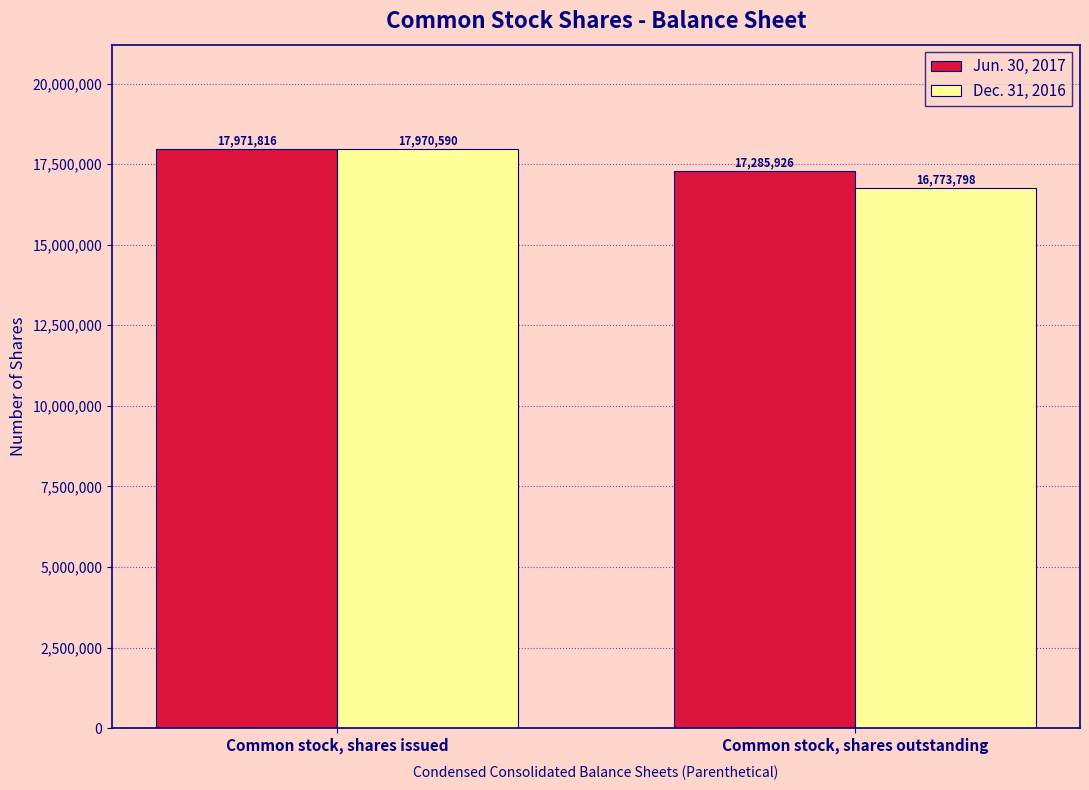

True or false: Dec. 31, 2016 has a value of 7752975 at Common stock, shares outstanding.

False